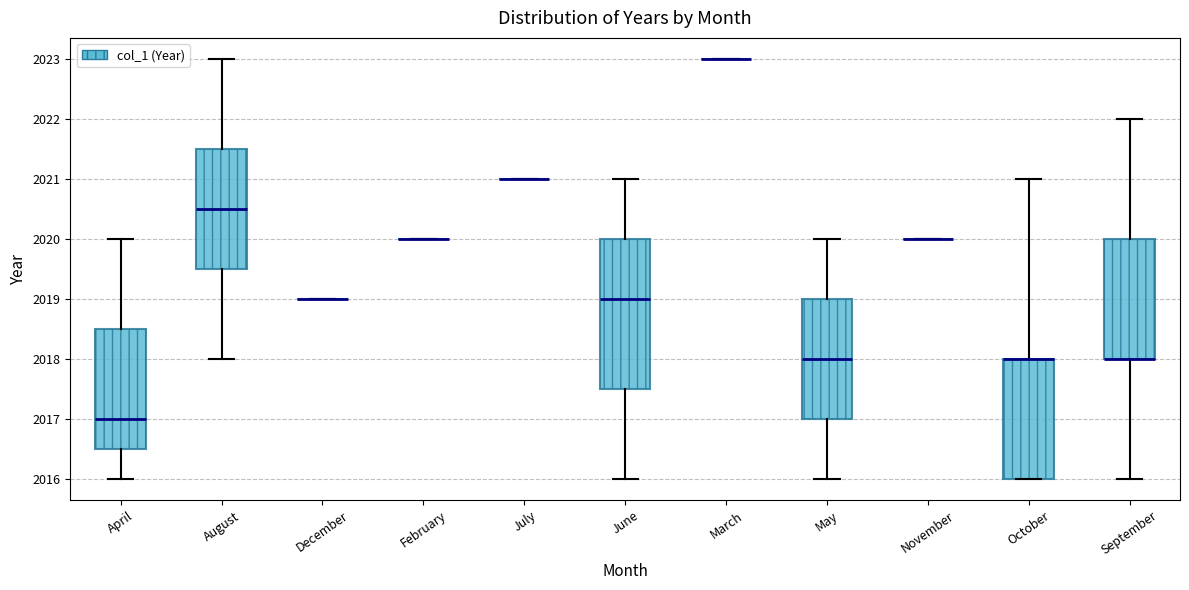

Reading left to right, read every box against the y-axis: the position of its median line, the range the box covers, and the ends of its whiskers. The values are not printed on the chart, so give them approximately, as read against the axis.

April: median 2017.0, box 2016.5 to 2018.5, whiskers 2016.0 to 2020.0
August: median 2020.5, box 2019.5 to 2021.5, whiskers 2018.0 to 2023.0
December: box collapsed to a line at 2019.0, whiskers 2019.0 to 2019.0
February: box collapsed to a line at 2020.0, whiskers 2020.0 to 2020.0
July: box collapsed to a line at 2021.0, whiskers 2021.0 to 2021.0
June: median 2019.0, box 2017.5 to 2020.0, whiskers 2016.0 to 2021.0
March: box collapsed to a line at 2023.0, whiskers 2023.0 to 2023.0
May: median 2018.0, box 2017.0 to 2019.0, whiskers 2016.0 to 2020.0
November: box collapsed to a line at 2020.0, whiskers 2020.0 to 2020.0
October: median 2018.0 (drawn on the box's upper edge), box 2016.0 to 2018.0, whiskers 2016.0 to 2021.0
September: median 2018.0 (drawn on the box's lower edge), box 2018.0 to 2020.0, whiskers 2016.0 to 2022.0